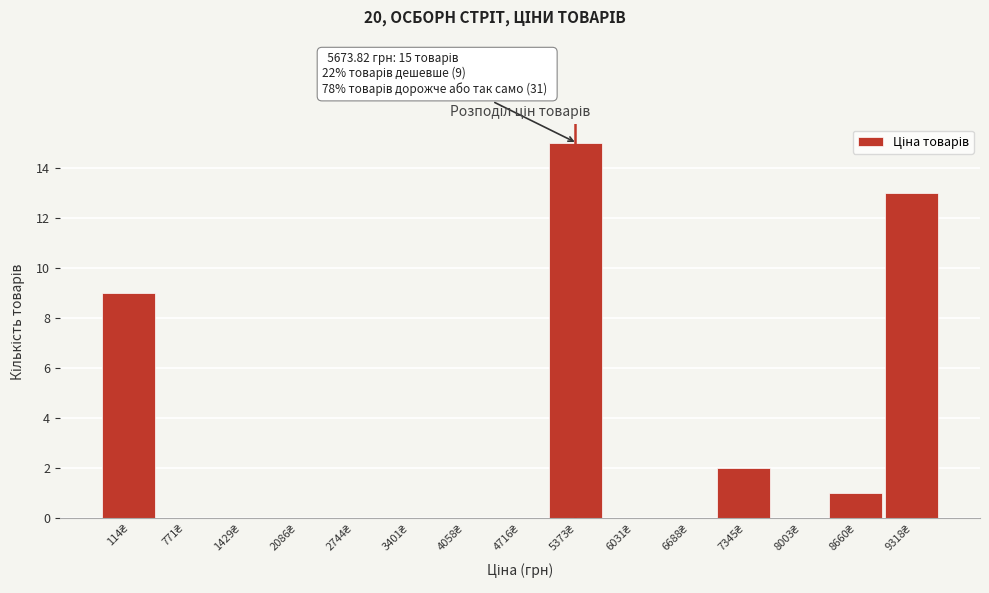

What is the sum of all values?

40